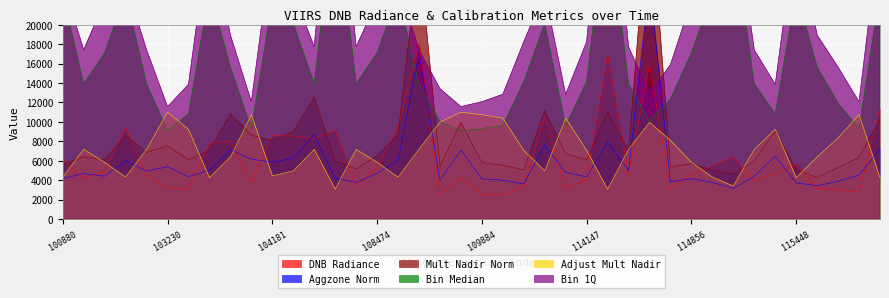

The value of rade9_mult_nadir_norm at 115457 is 4277.0. True or false?

True